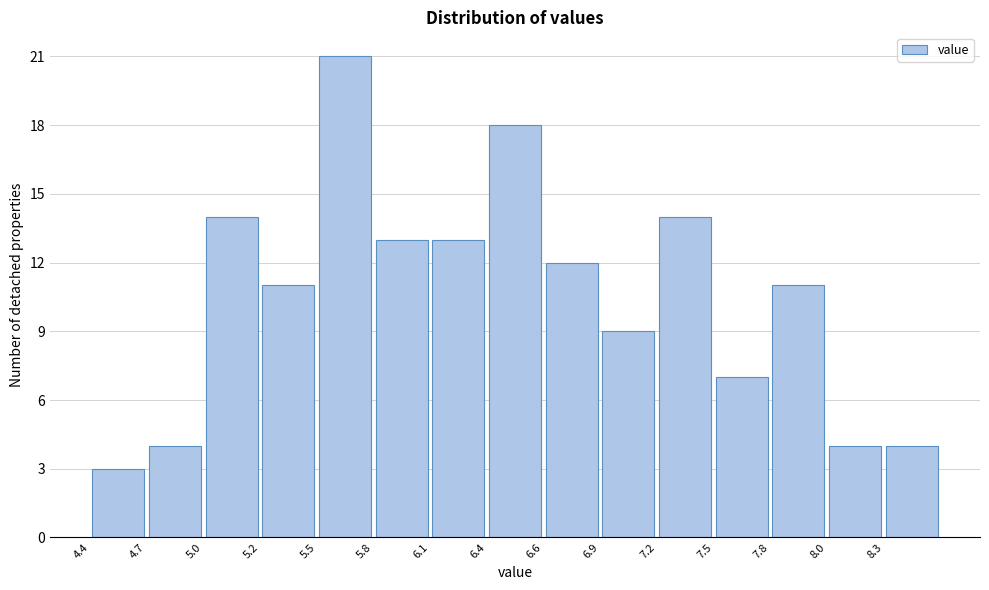

How tall is the bar that spans 4.68 to 4.96 on the x-axis? Neither the bar edges nor the heights are printed on the chart, so give them approximately, as read against the axes.

4